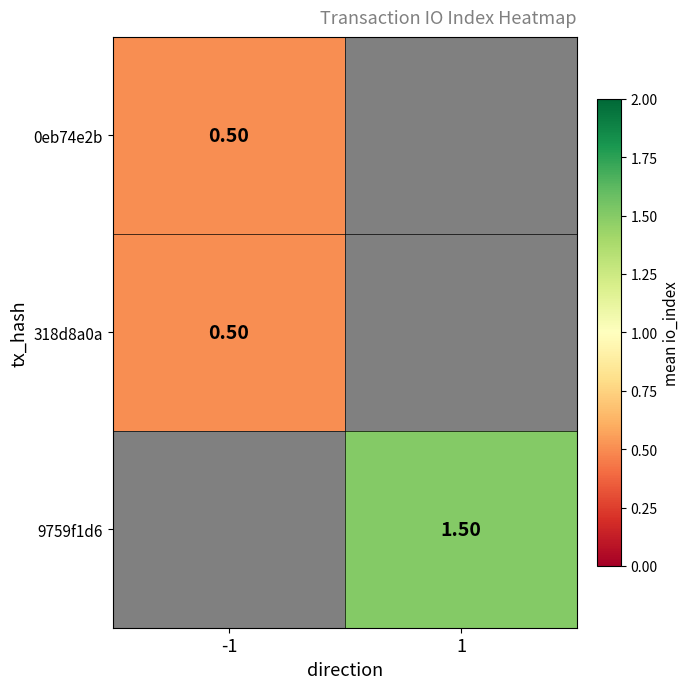

At how many categories does at least one series exceed 0?

2